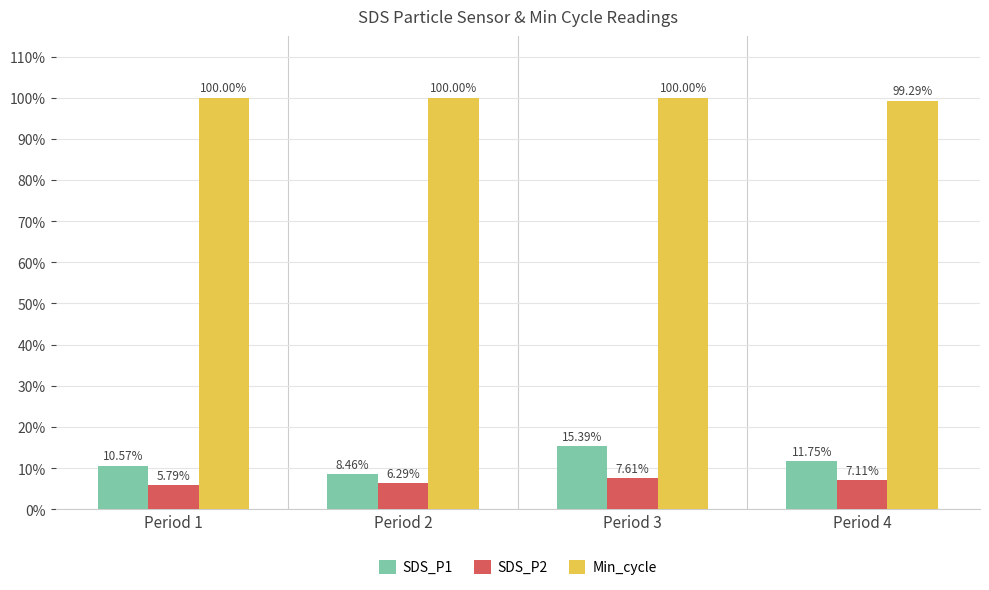

What is the spread (max minus min) of values at Period 4?

92.2